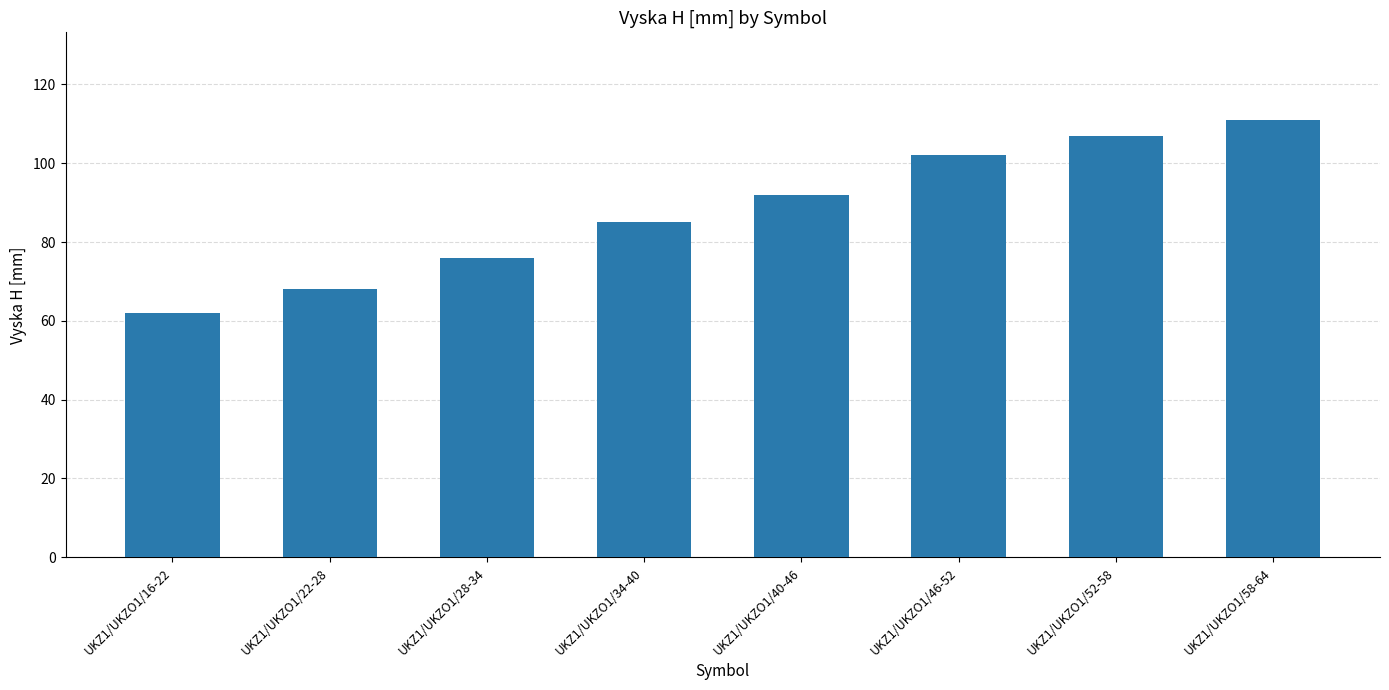

How many series are shown in this chart?

1